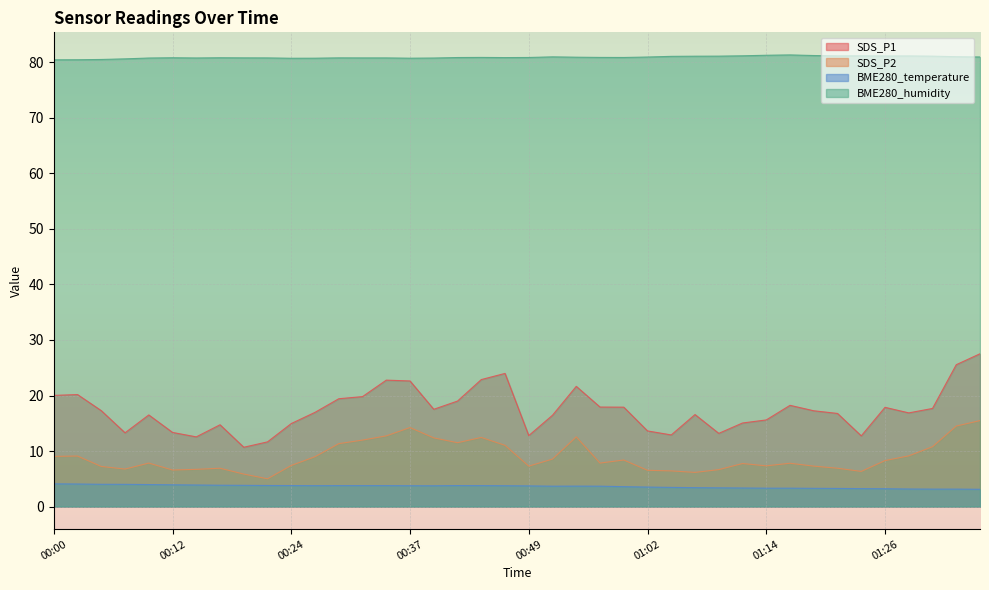

Is it true that BME280_humidity equals 80.9 at 00:54?

True